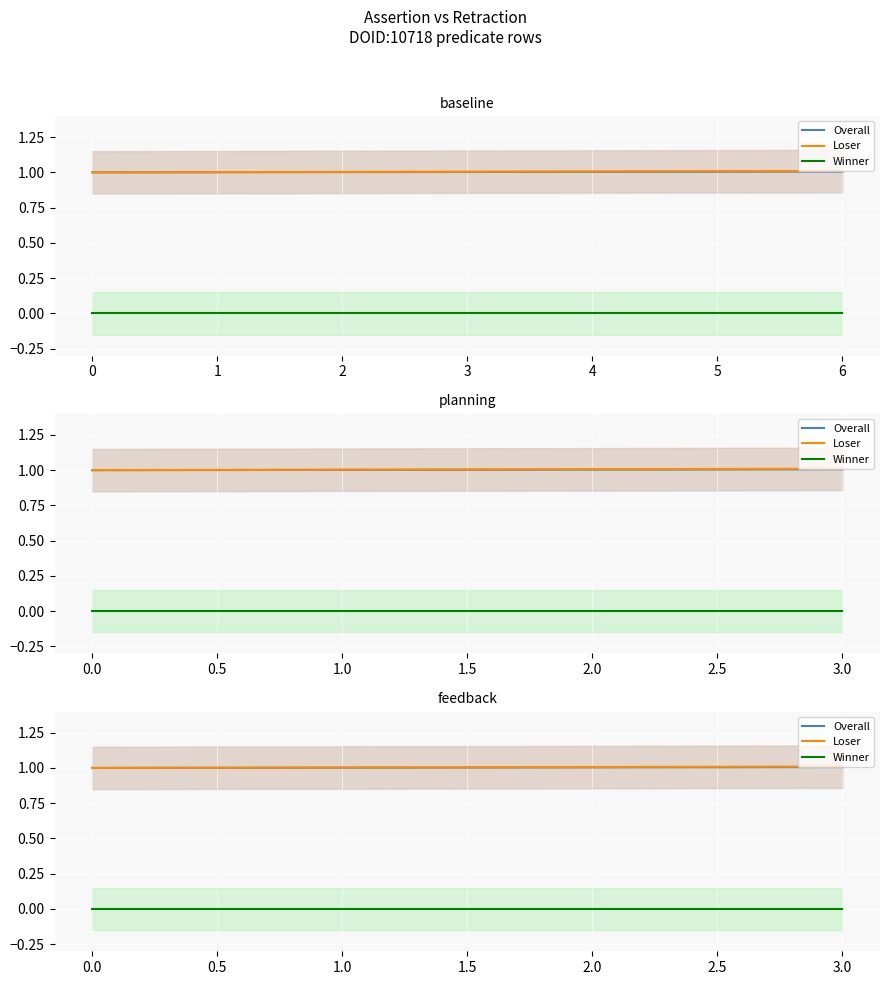

Reading left to right, list all the values displayed in this chart.

Overall: 1.0	1.0	1.0	1.0	1.0	1.0	1.0
Loser: 1.0	1.0	1.0	1.0	1.0	1.0	1.0
Winner: 0.0	0.0	0.0	0.0	0.0	0.0	0.0